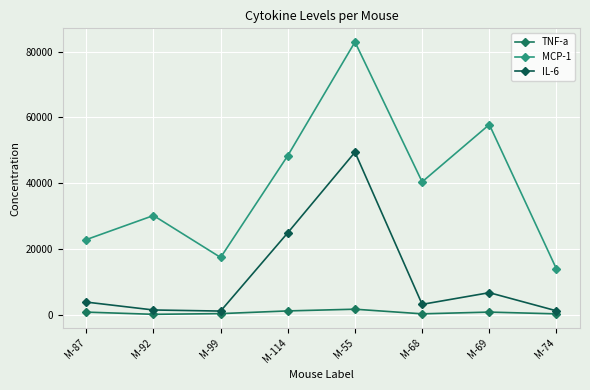

Reading left to right, transcribe all the data shown in this chart.

TNF-a: M-87=948.5	M-92=279.6	M-99=493.9	M-114=1312.8	M-55=1832.3	M-68=428.7	M-69=955.4	M-74=418.0
MCP-1: M-87=22948.7	M-92=30254.2	M-99=17529.1	M-114=48434.1	M-55=82921.1	M-68=40473.7	M-69=57853.4	M-74=14027.5
IL-6: M-87=3990.4	M-92=1595.7	M-99=1266.5	M-114=25030.8	M-55=49478.0	M-68=3301.2	M-69=6848.9	M-74=1339.5